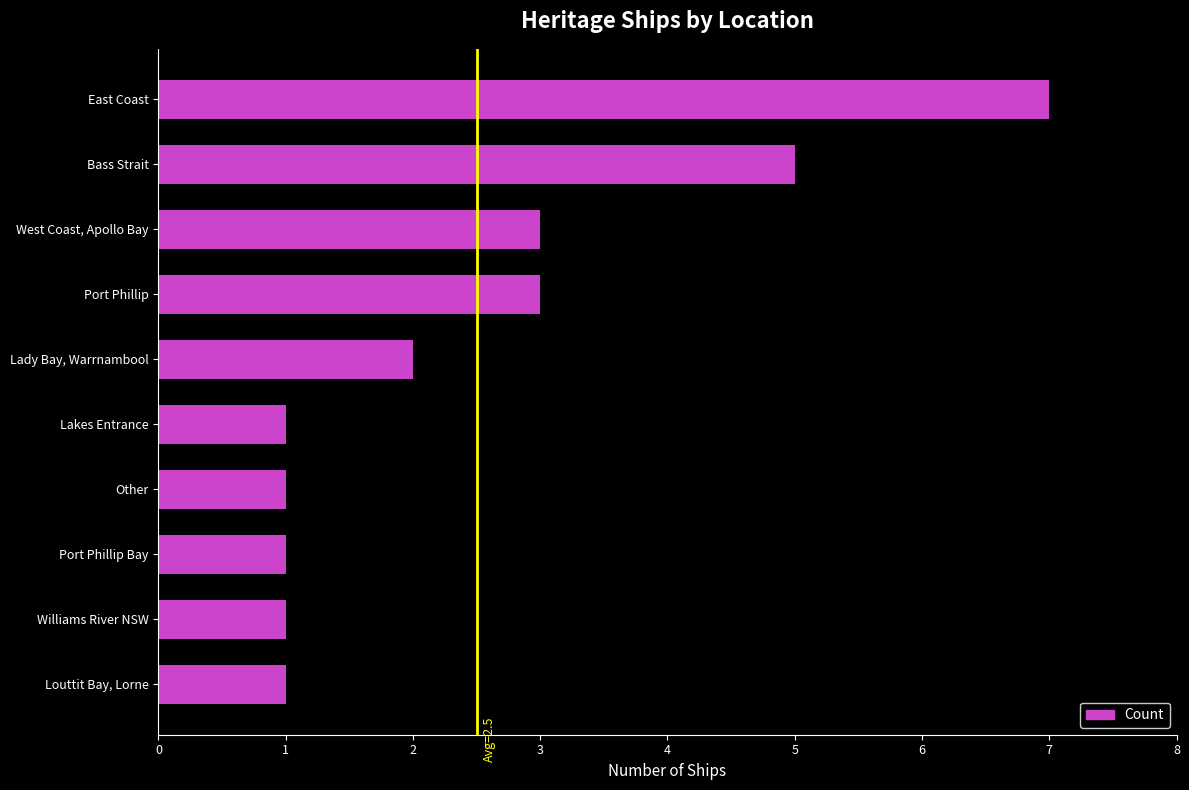

What is the difference between the maximum and minimum values?

6